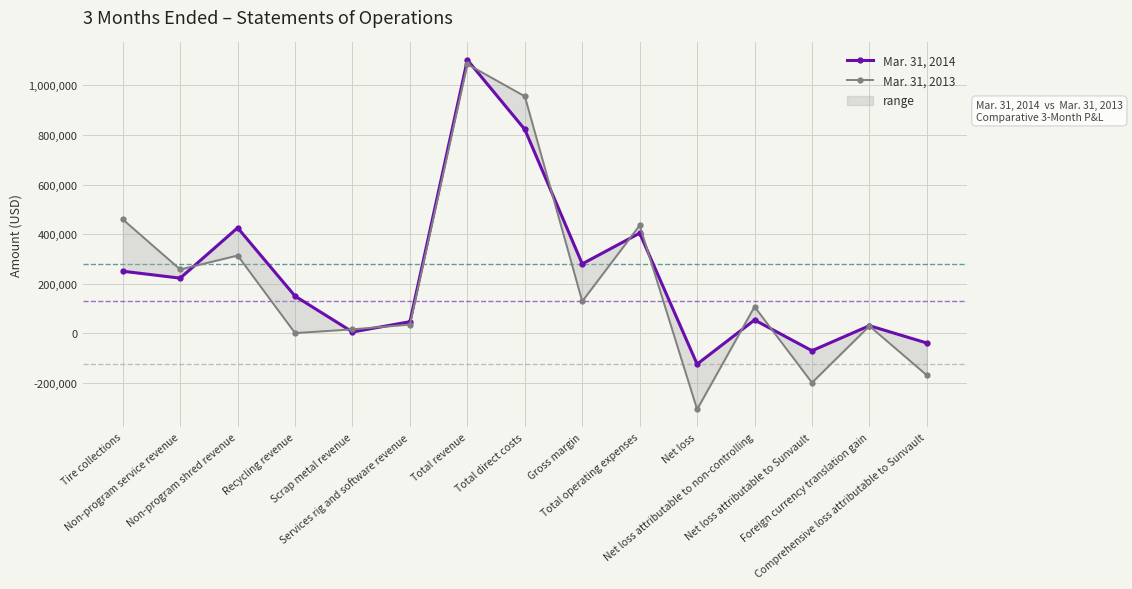

Reading left to right, extract all data points from this chart.

Mar. 31, 2014: 250586	222706	425540	150332	5845	47131	1102140	821959	280181	403976	-123795	54045	-69750	31084	-38666
Mar. 31, 2013: 459802	257671	313884	1370	16410	35694	1084831	955563	129268	435344	-306076	107565	-198511	29767	-168744